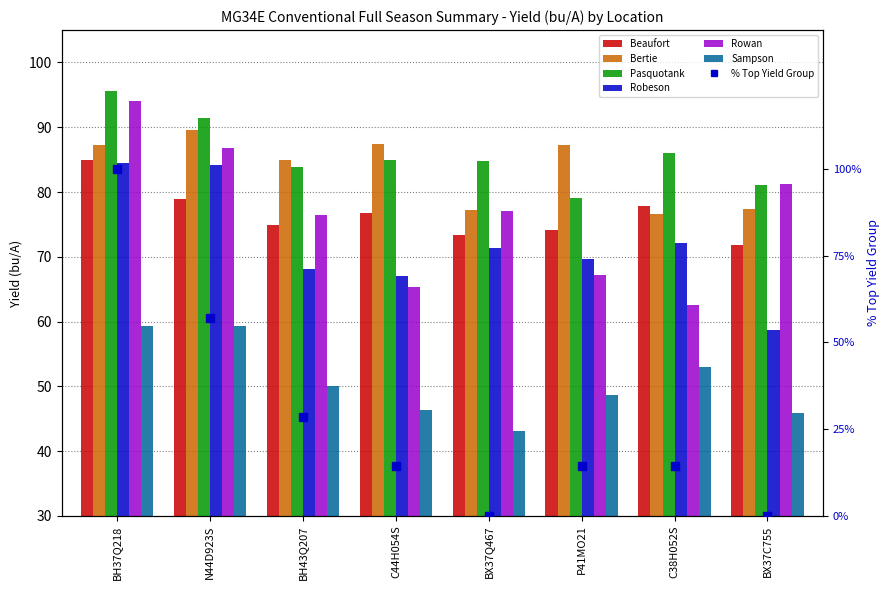

Which series has the largest Y range (max minus min)?

Rowan